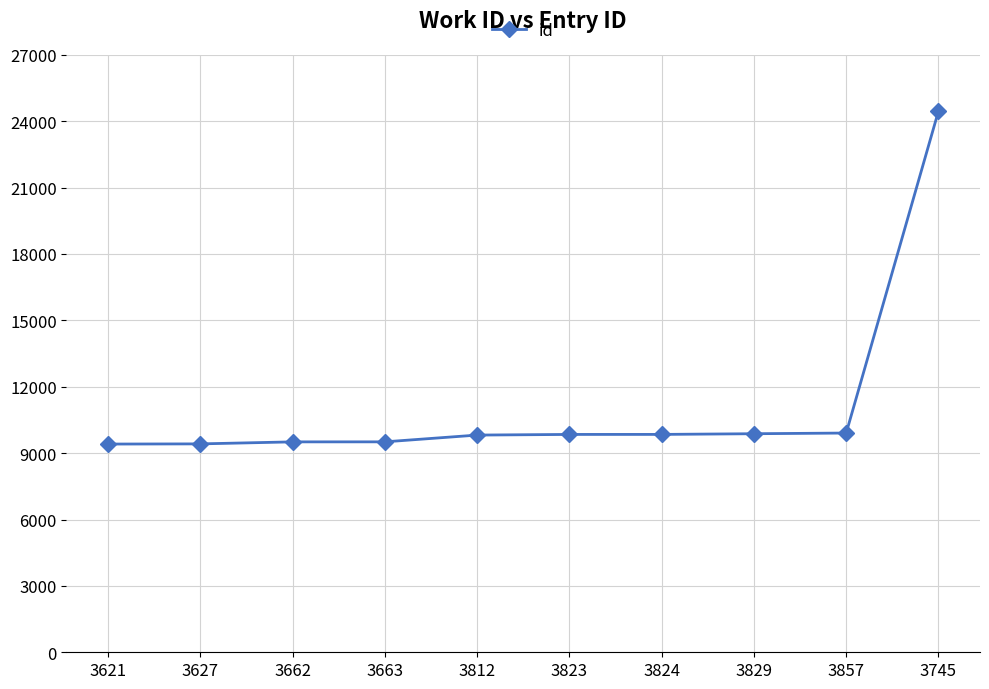

The value at 3745 is 24457. True or false?

True